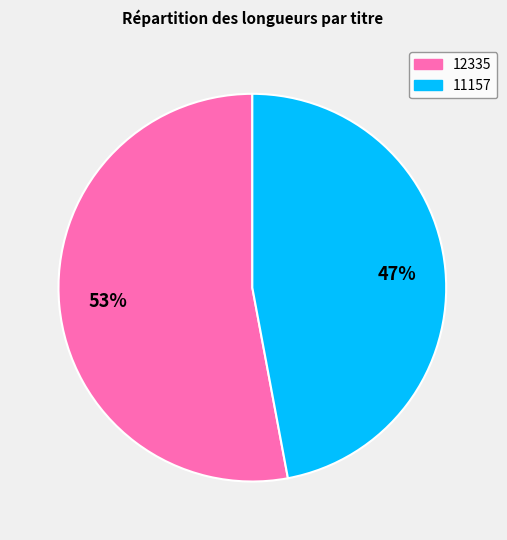

Which category has the biggest portion of the pie?

12335